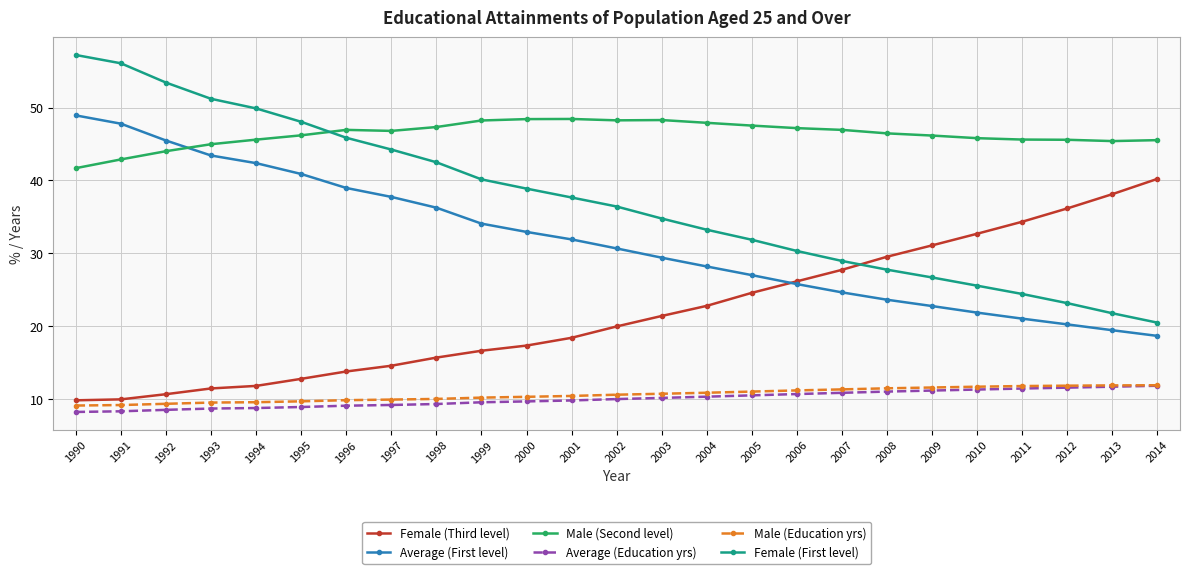

True or false: Male (Education yrs) and Average (First level) cross at least once.

False